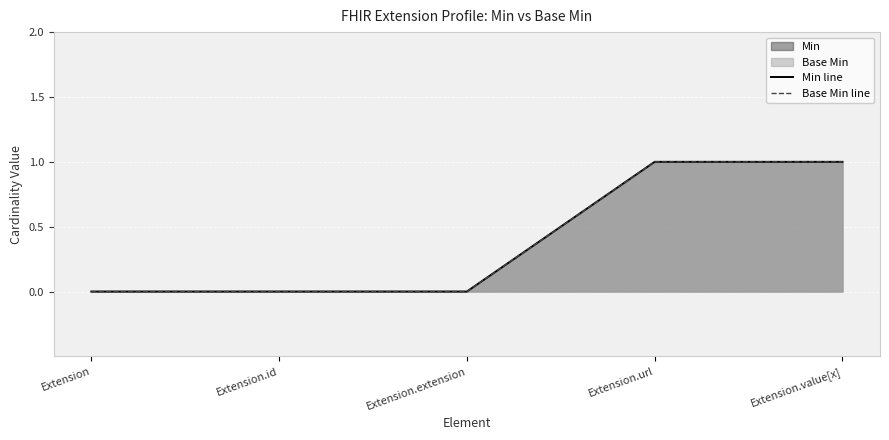

True or false: Min line and Base Min line cross at least once.

False